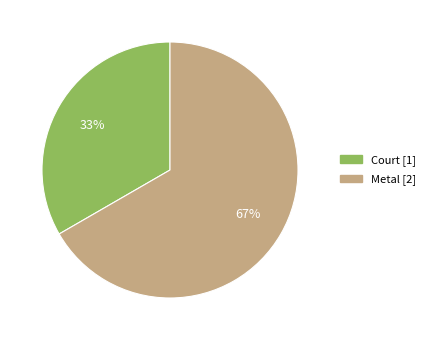

Count the number of slices in the pie.

2